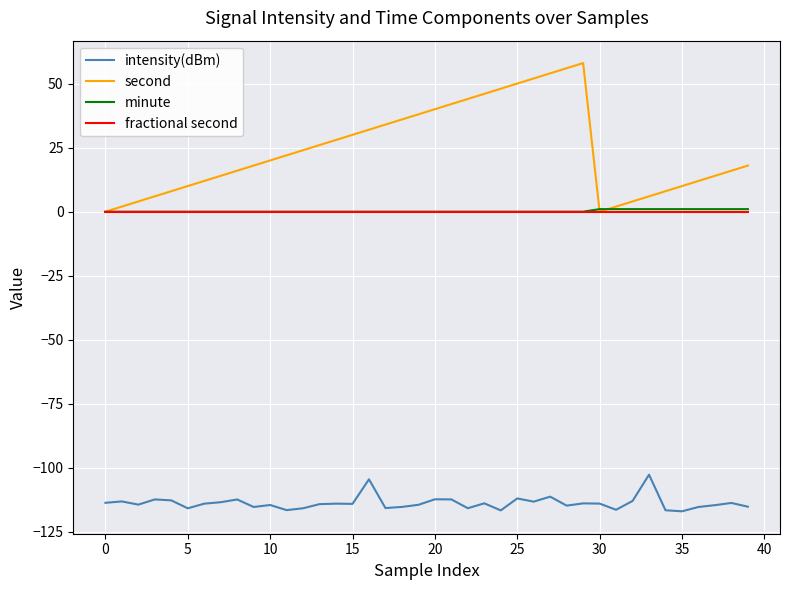

What is the minimum value shown in the chart?

-116.9